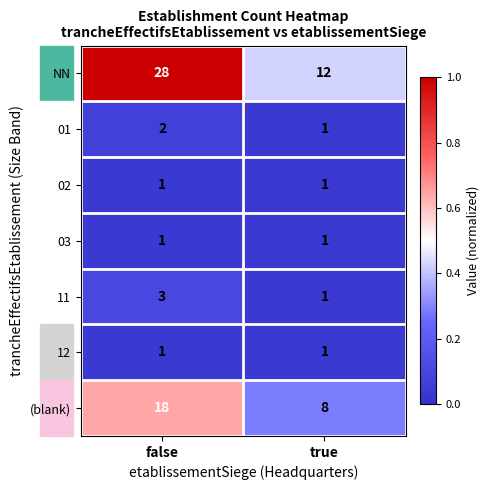

Which series has the largest range (max minus min)?

NN